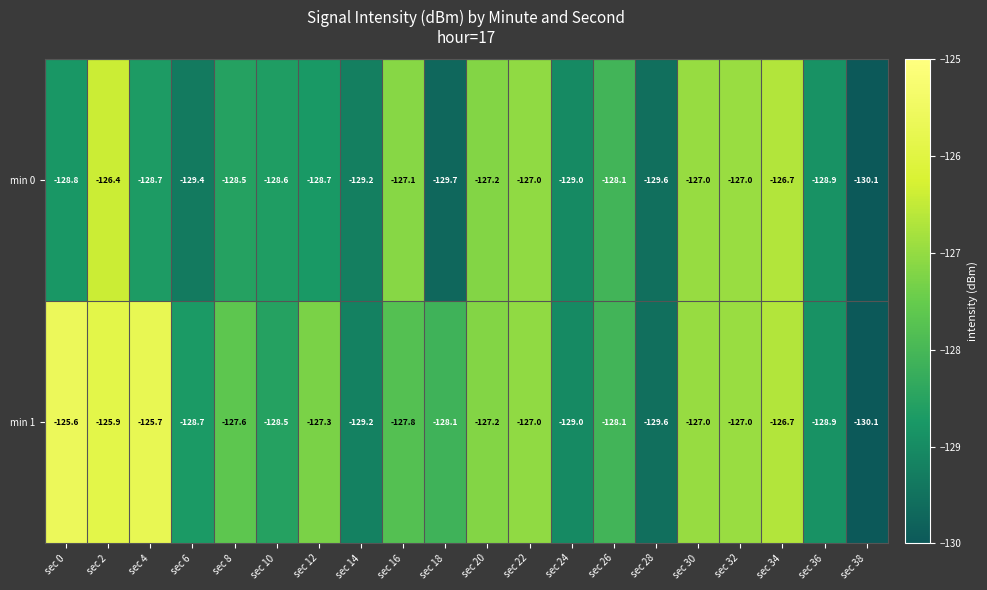

The value of min 0 at sec 16 is -77.9. True or false?

False